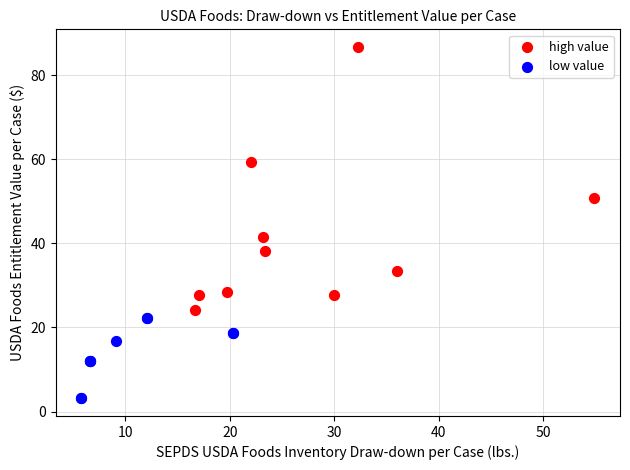

Which series contains the lowest Y value?

low value